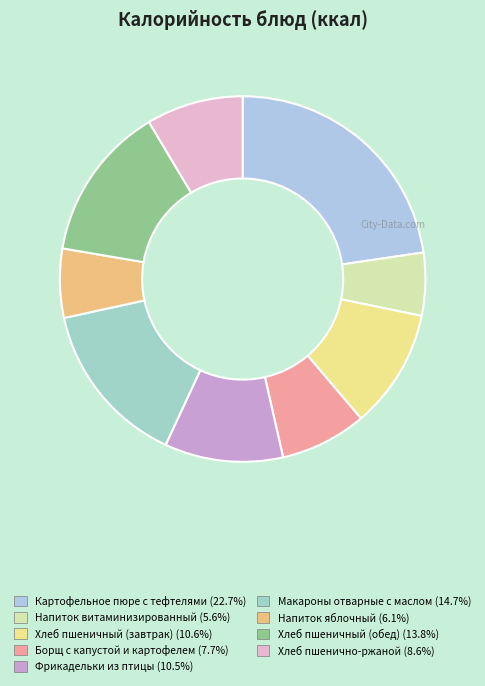

Between Напиток яблочный and Борщ с капустой и картофелем, which is larger?

Борщ с капустой и картофелем